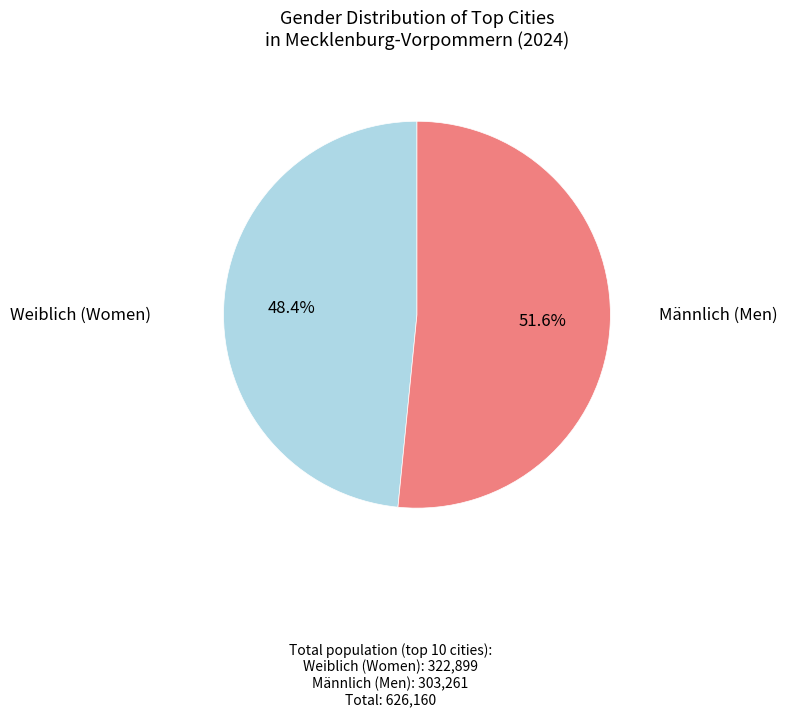

Is there any slice that represents more than half of the pie?

Yes